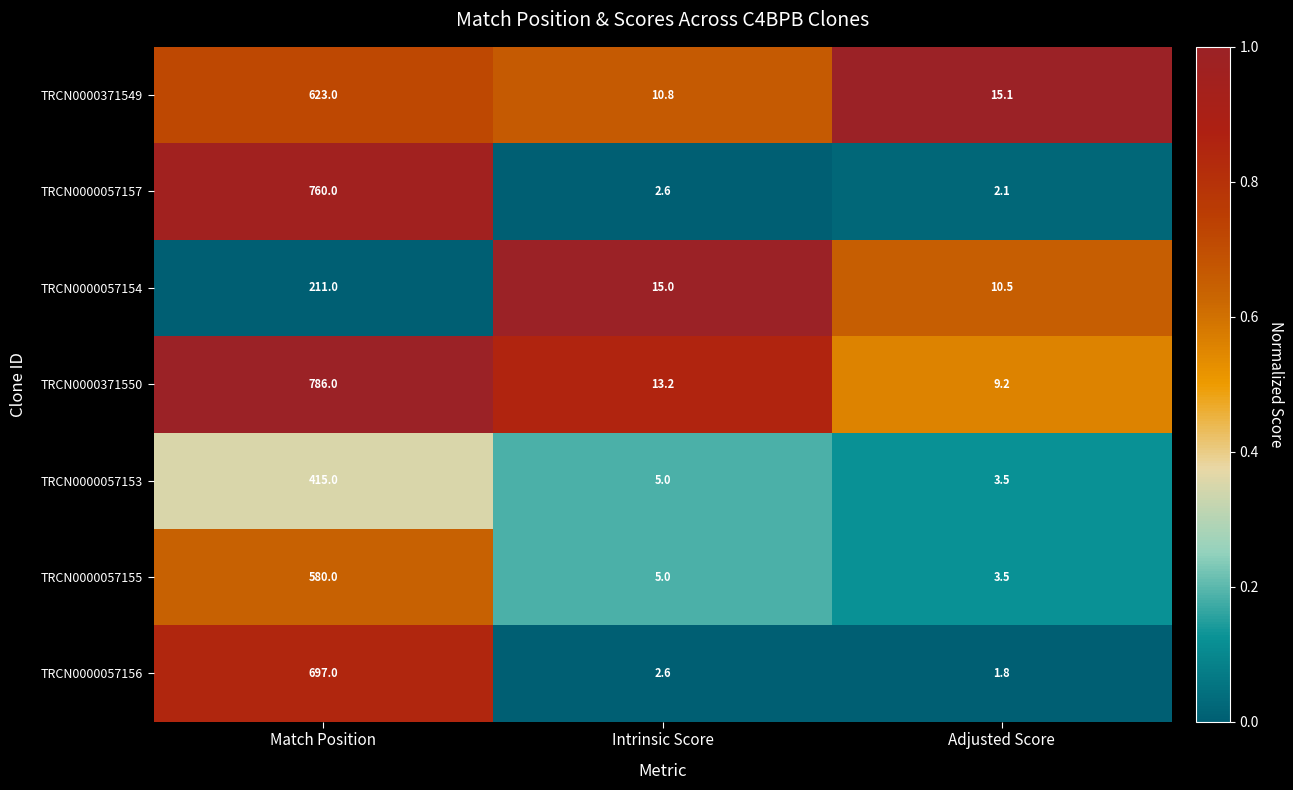

Which series has the largest range (max minus min)?

TRCN0000371550